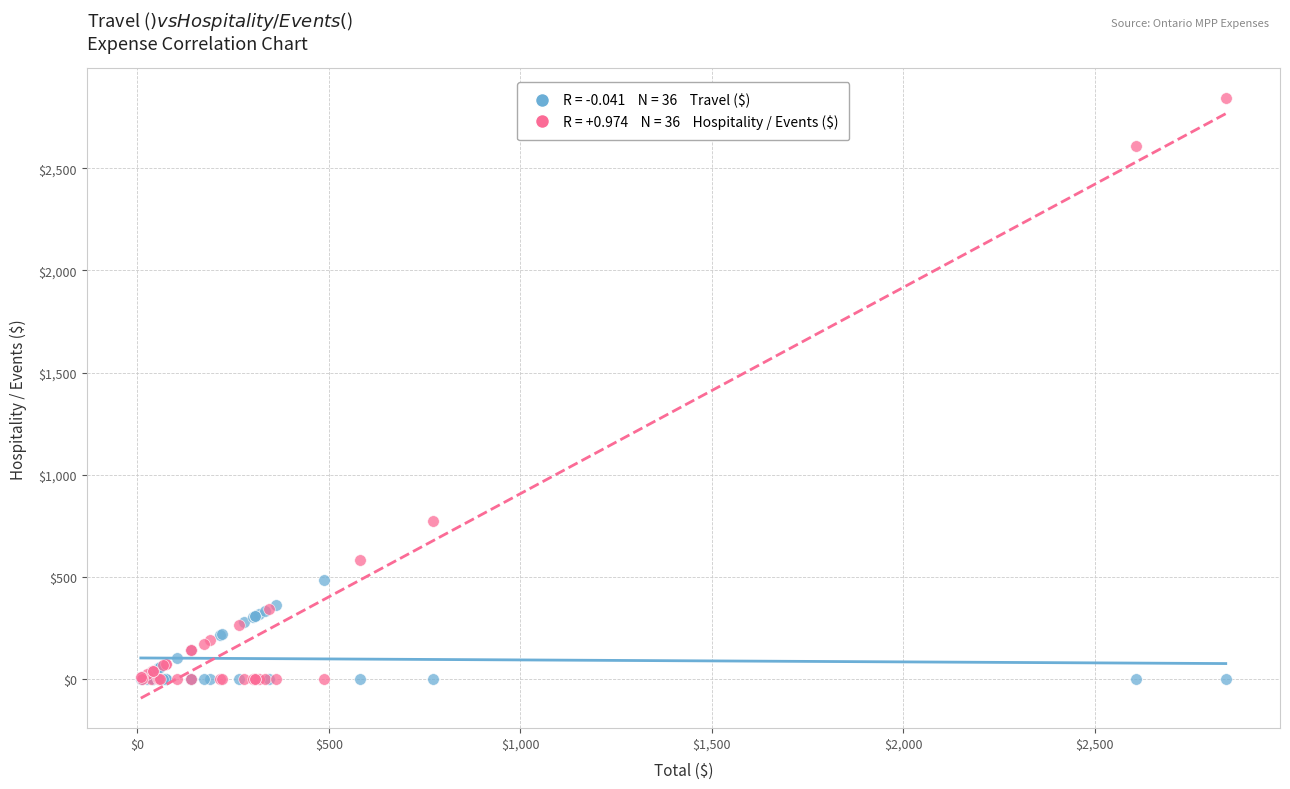

Across all series, what Y value is closest to 1421?

772.9